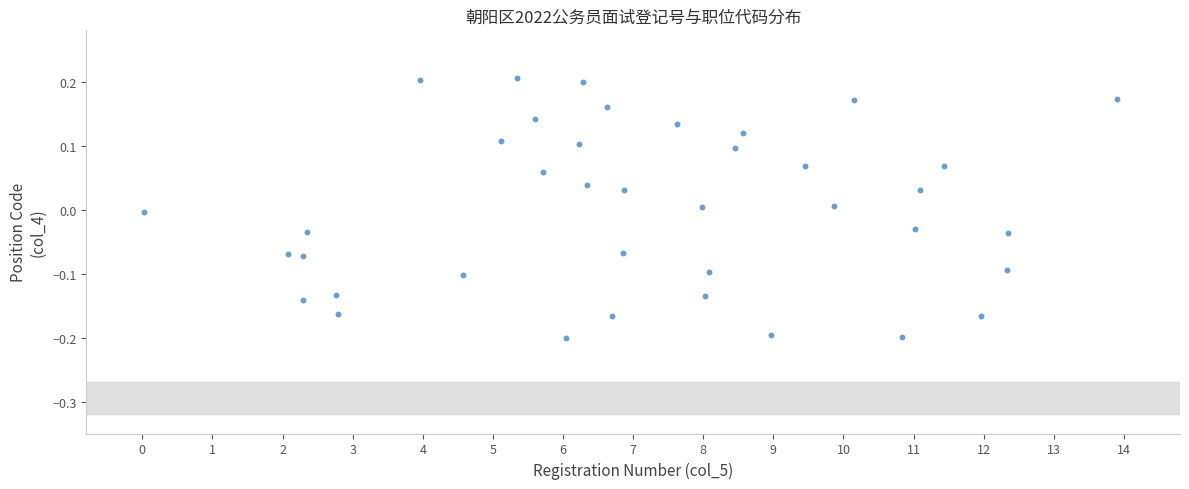

What is the range of X values (max minus min)?

13.9